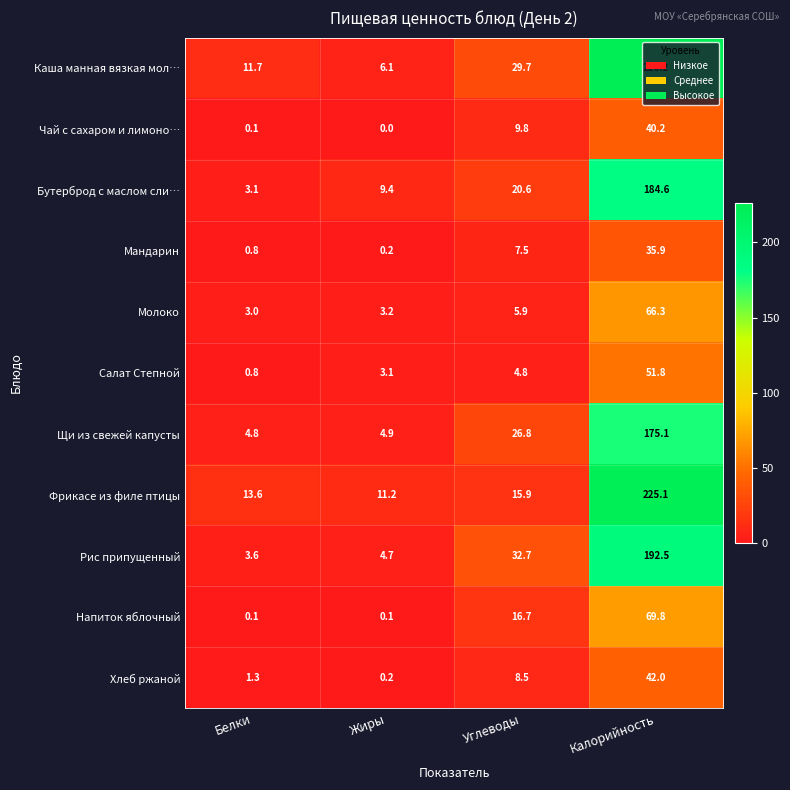

At which category is the sum across all series the highest?

Калорийность